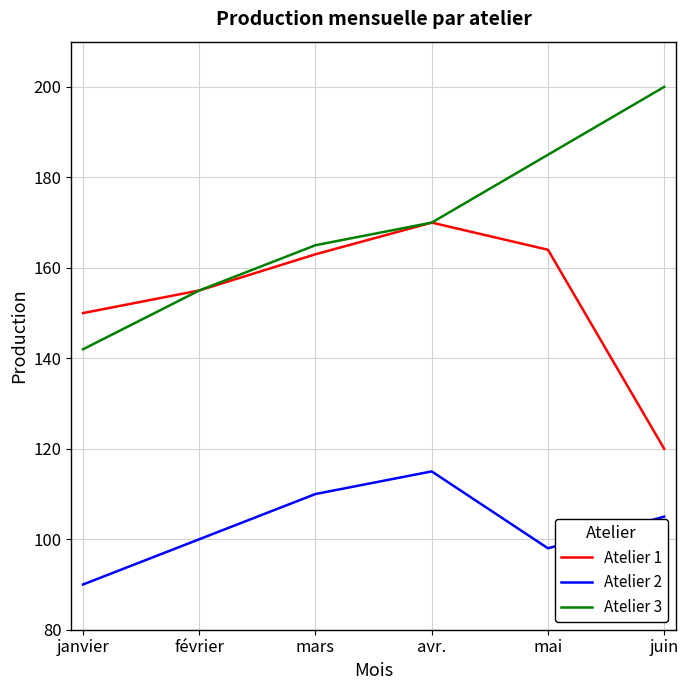

True or false: Atelier 3 and Atelier 2 cross at least once.

False